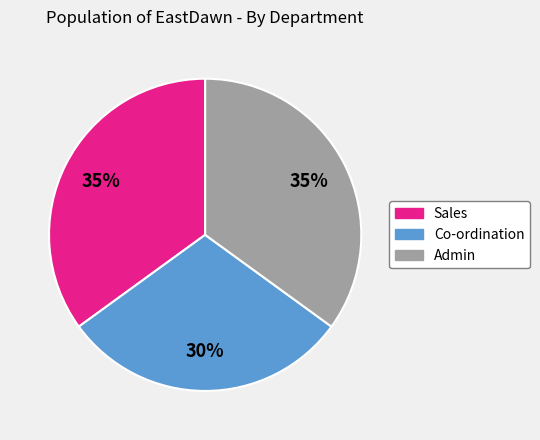

What percentage is the Sales slice, to the nearest percent?

35%